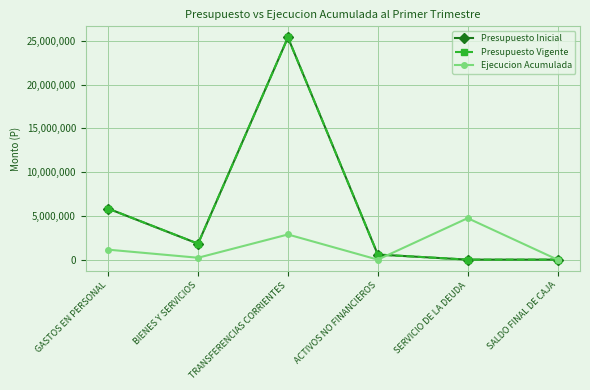

Is this an area chart (filled region under the line)?

No